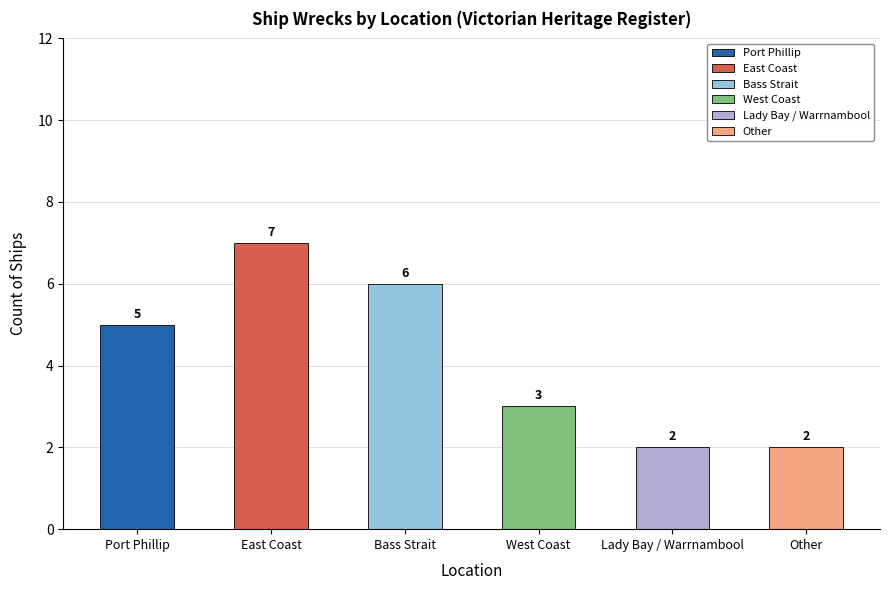

Which has a higher value, Port Phillip or Bass Strait?

Bass Strait